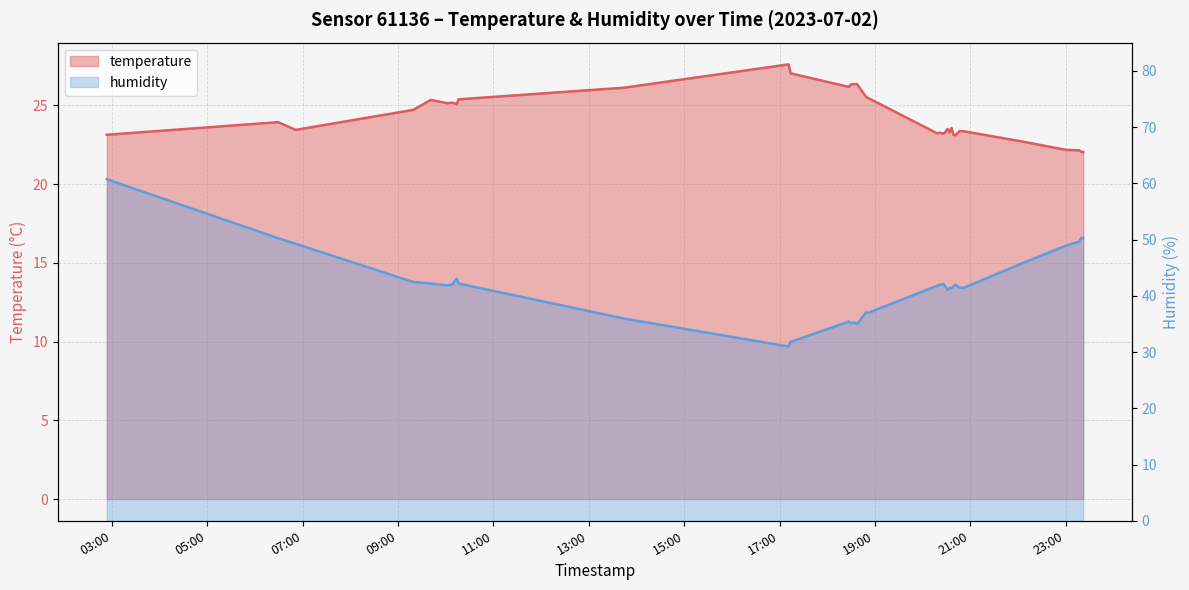

At which category is the sum across all series the highest?

2023-07-02T02:53:28